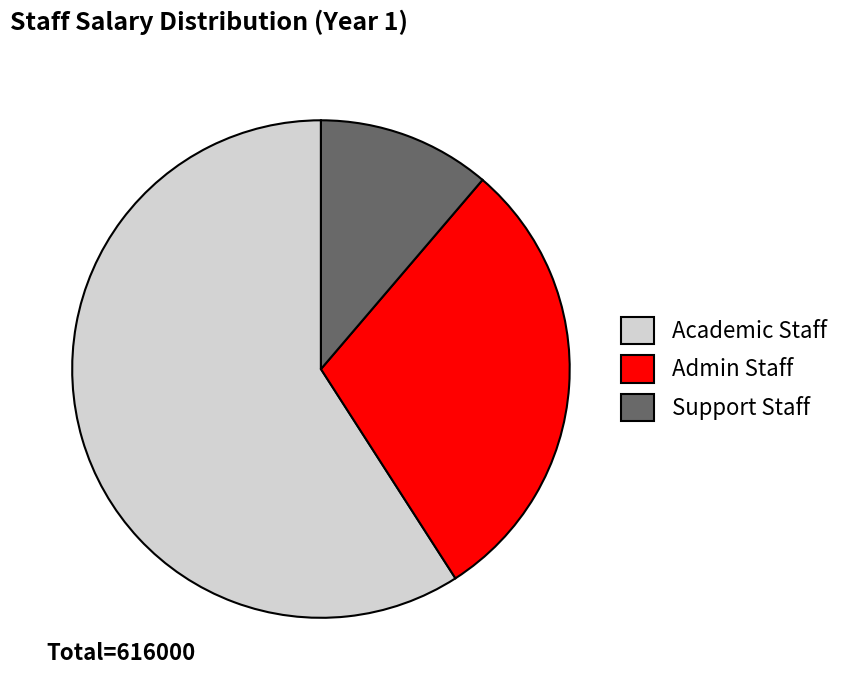

Which slice is the smallest?

Support Staff